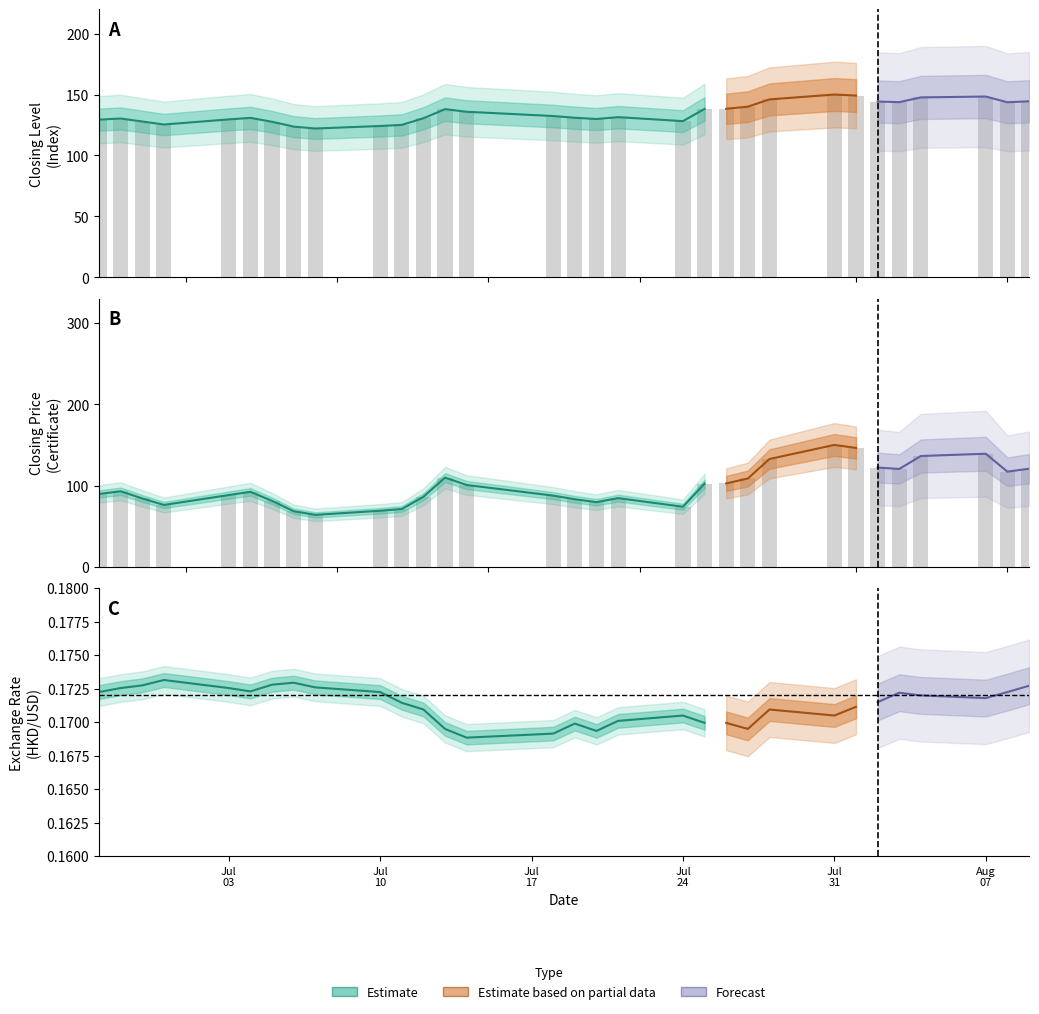

What is the difference between the second highest and minimum values in the intrinsic_value series?

82.4